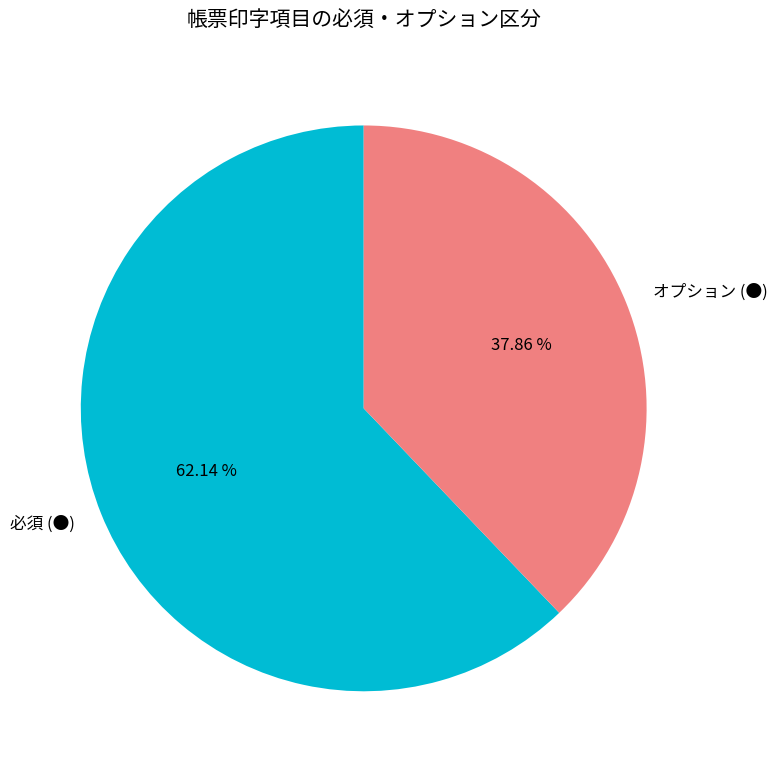

Is it true that オプション (●) is 53% of the pie?

False